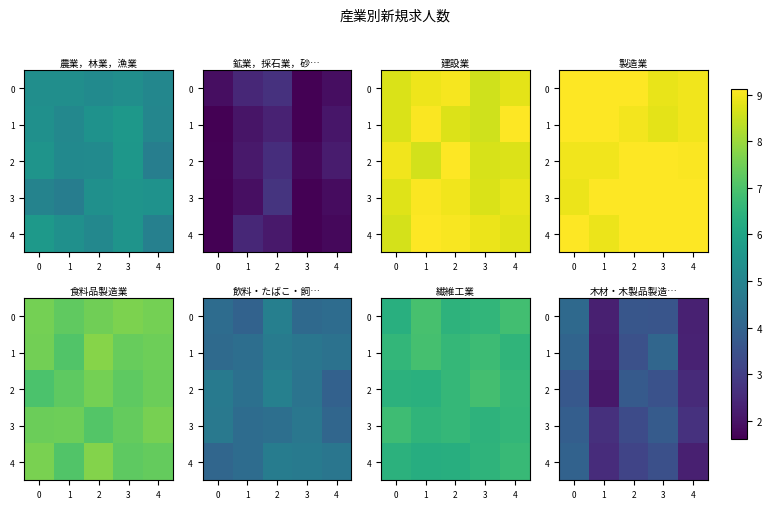

What is the difference between the row_2 values at 0 and 3?

0.4